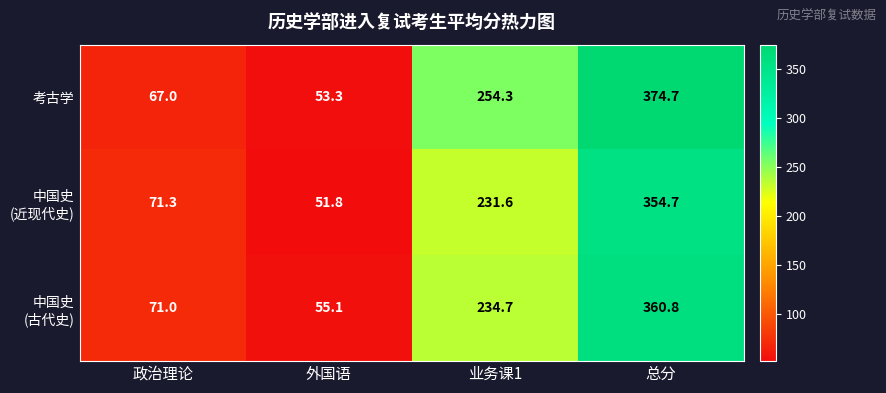

At which category is the sum across all series the highest?

总分